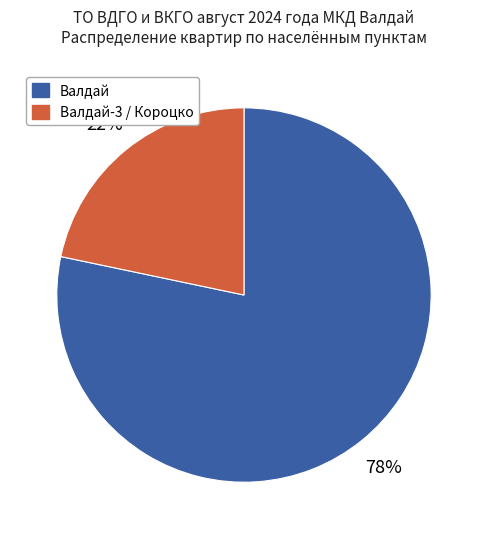

Does any single category account for the majority?

Yes